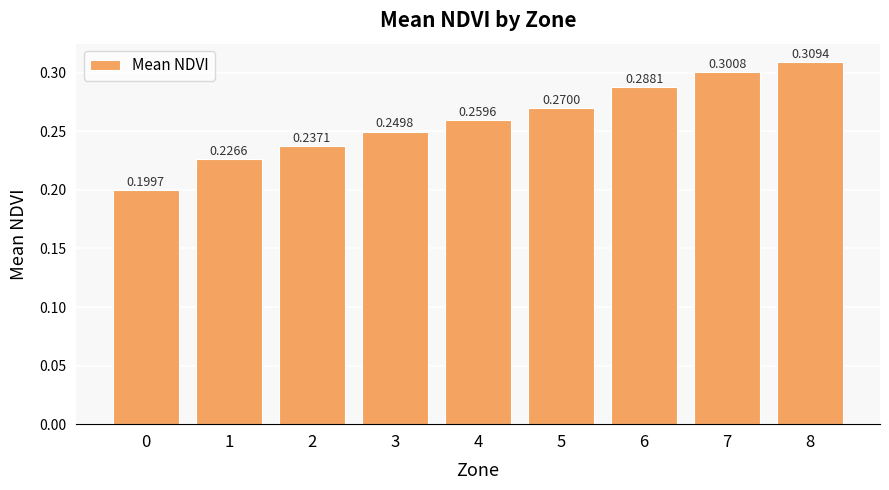

What is the difference between the maximum and second lowest values?

0.1